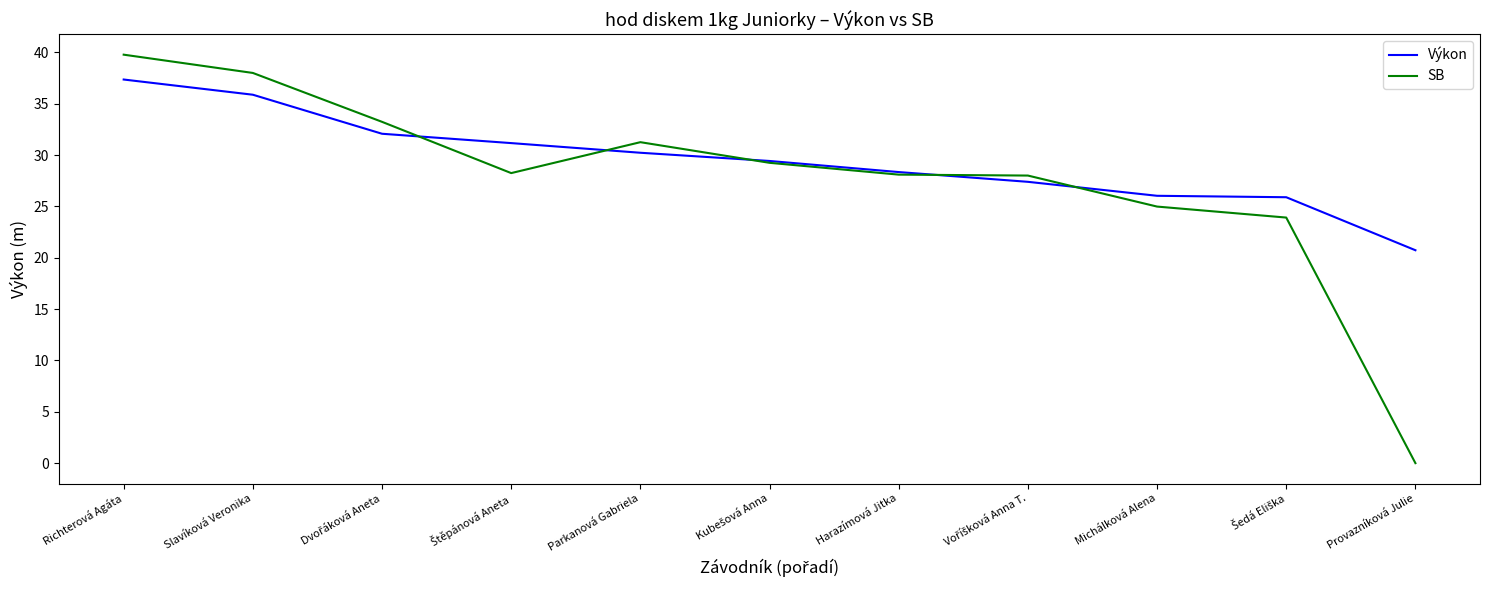

What are all the series names shown in the legend?

Výkon, SB